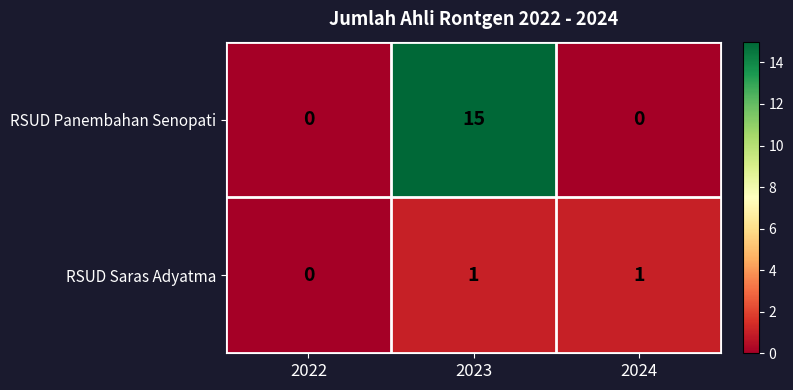

At how many categories does at least one series exceed 13?

1